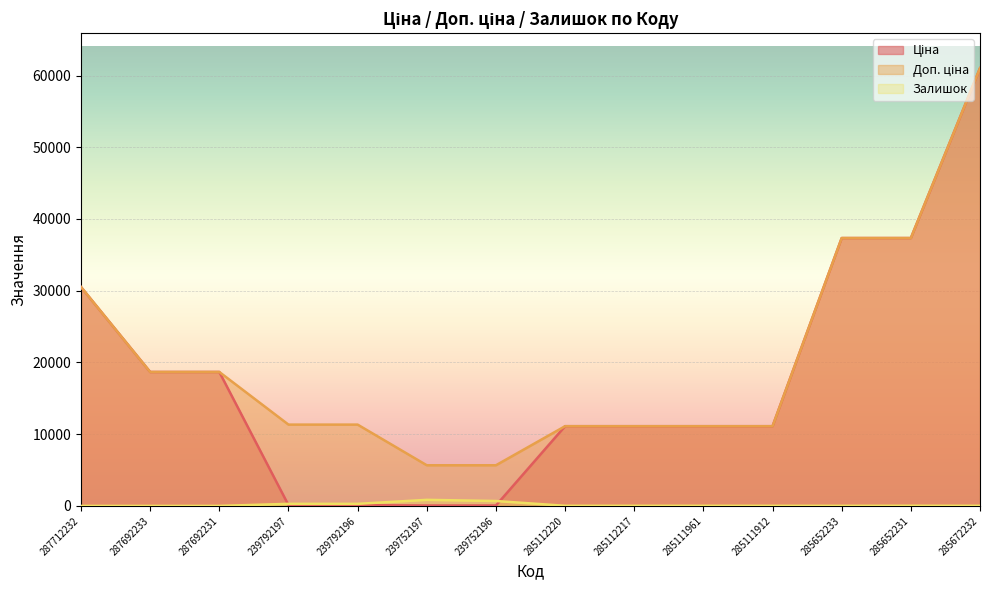

Rank the categories by Ціна value from highest to lowest.

285672232, 285652233, 285652231, 287712232, 287692233, 287692231, 285112220, 285112217, 285111961, 285111912, 239792197, 239792196, 239752197, 239752196